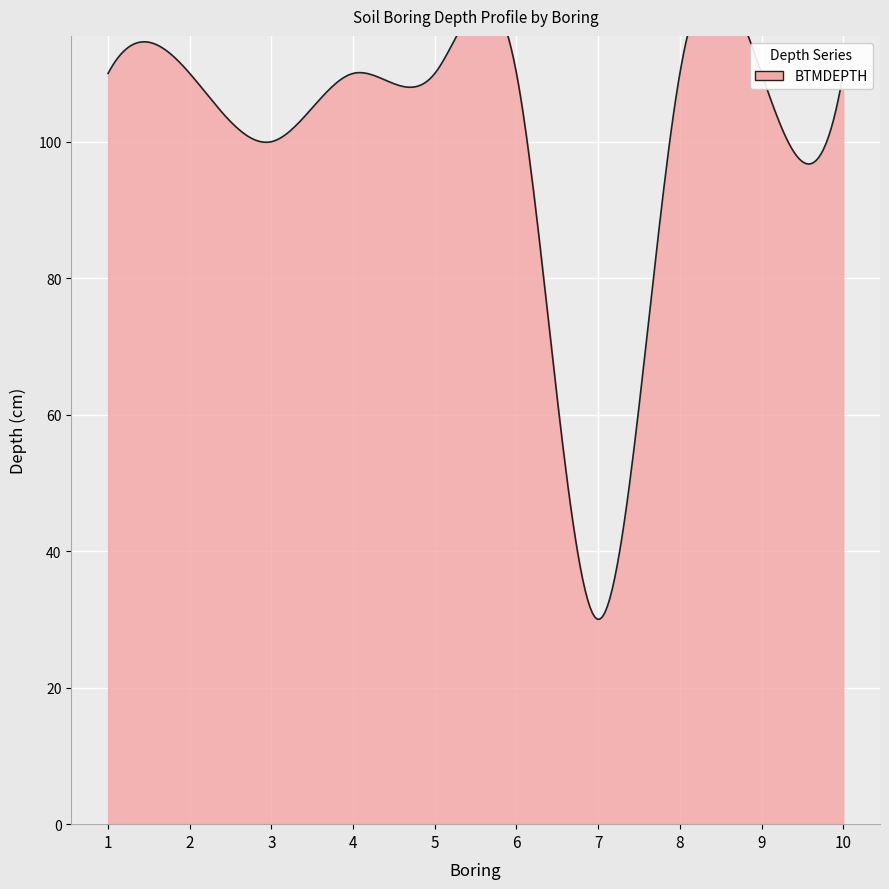

True or false: BTMDEPTH has a value of 95 at 4.

False